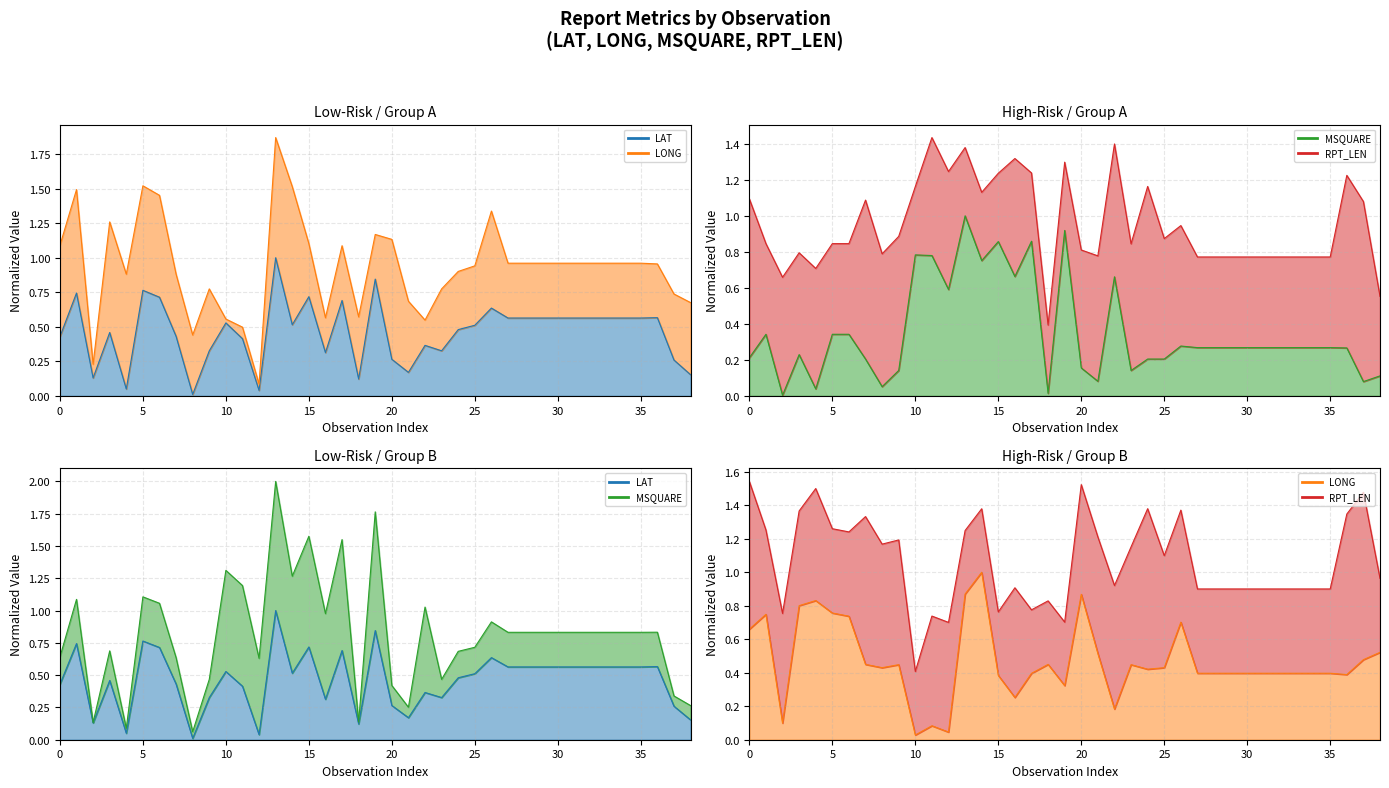

True or false: MSQUARE has a value of 0.8 at 14.

True